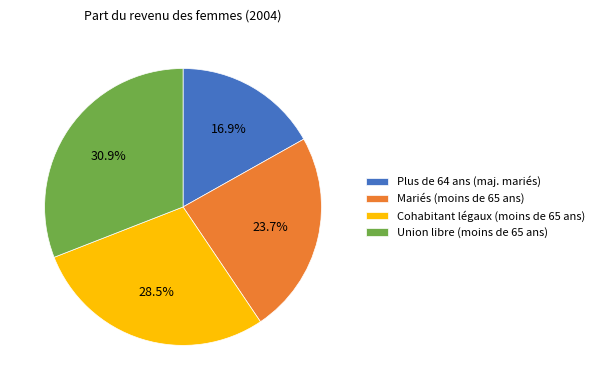

What percentage is the Mariés (moins de 65 ans) slice, to the nearest percent?

24%